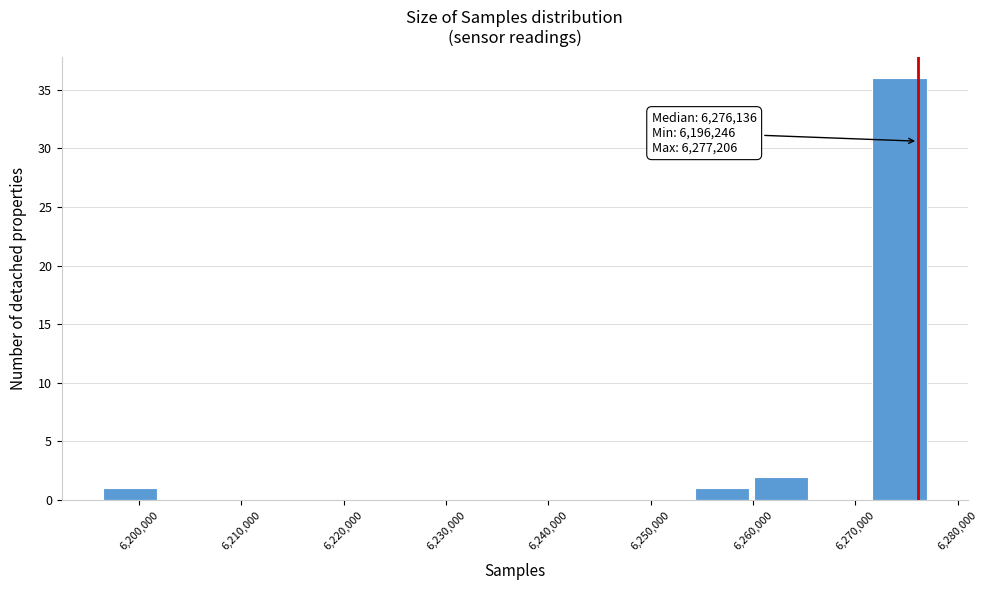

Over which range of the x-axis is the bar tallest?

6271000 to 6277000